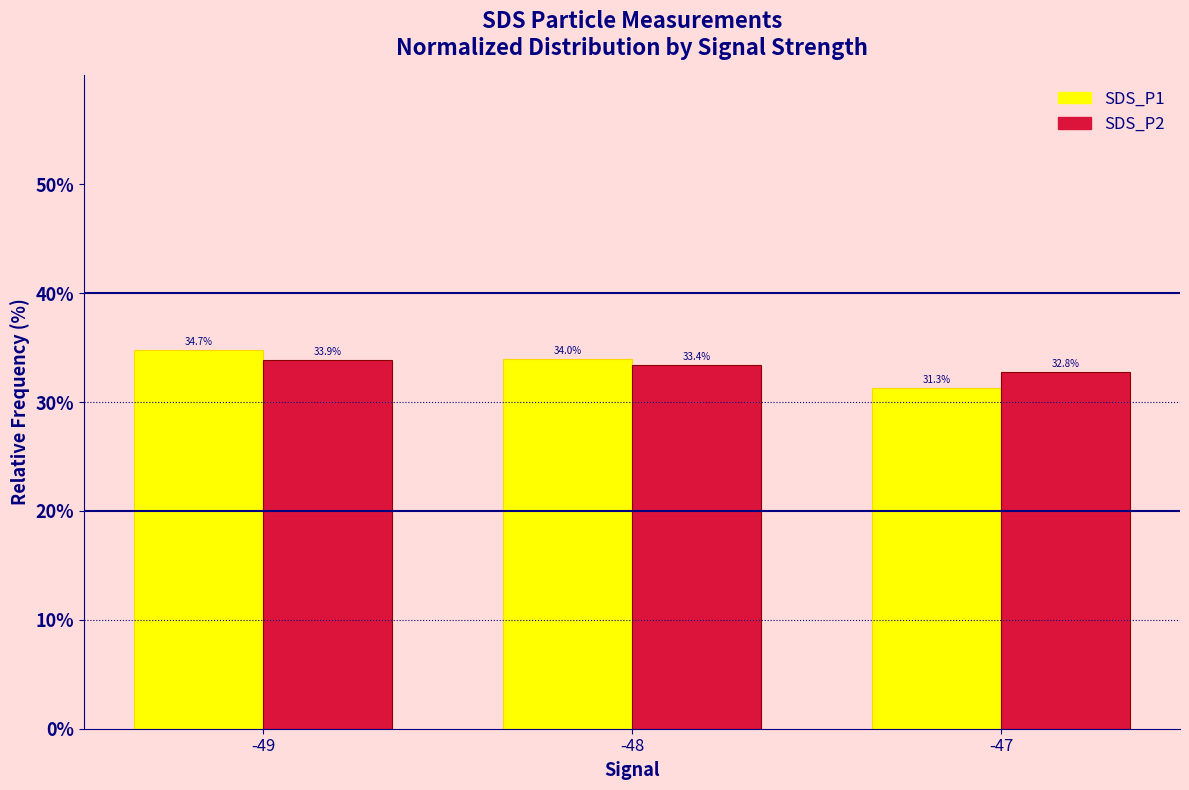

At which category does the chart reach its minimum across all series?

-47